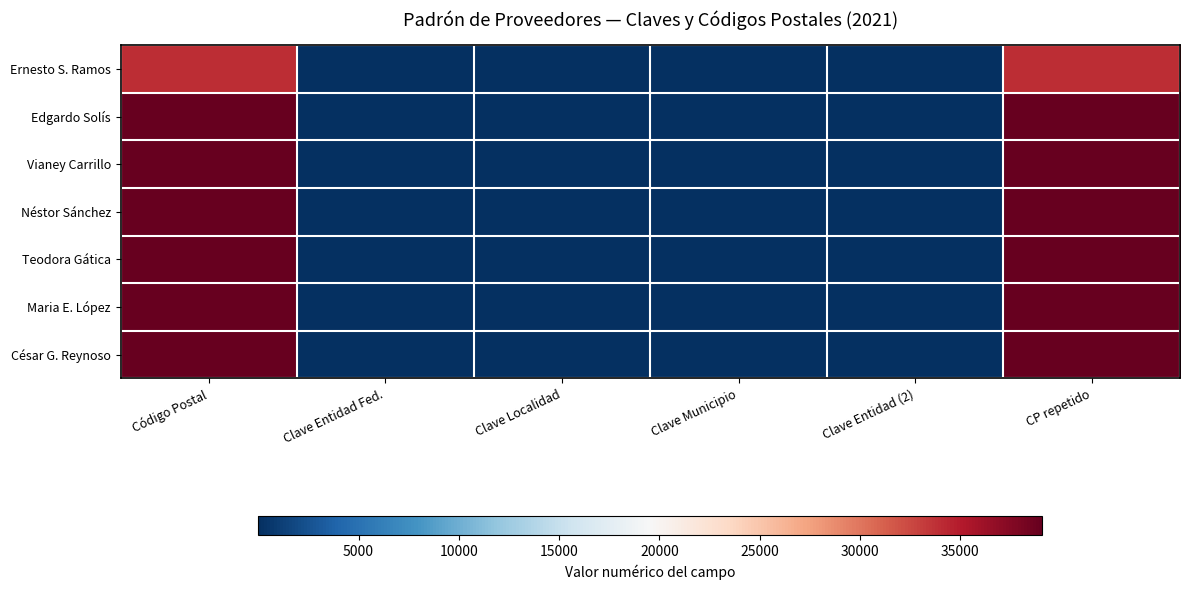

At how many categories does at least one series exceed 26939?

2